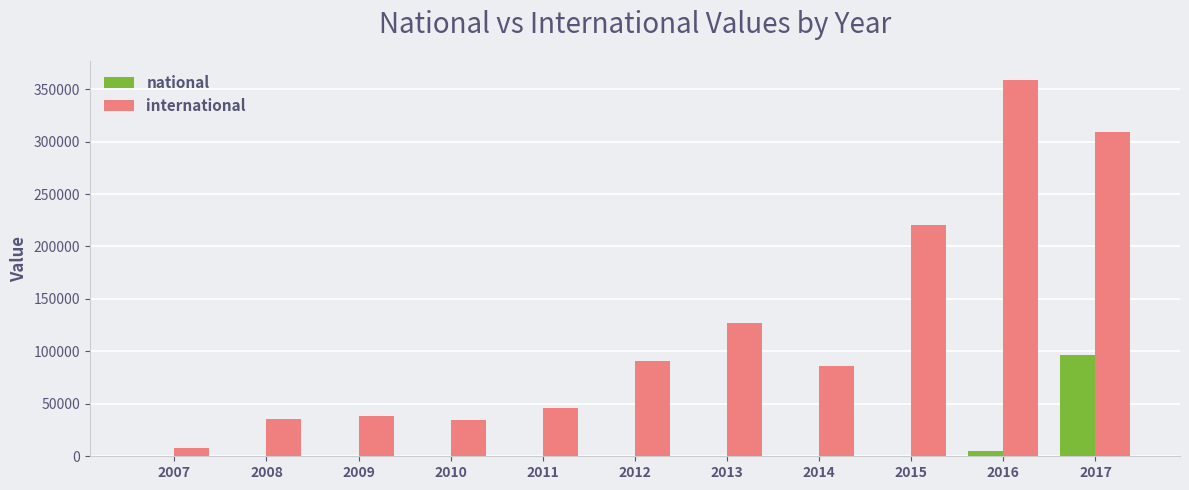

Which label corresponds to the largest value in the chart?

2016